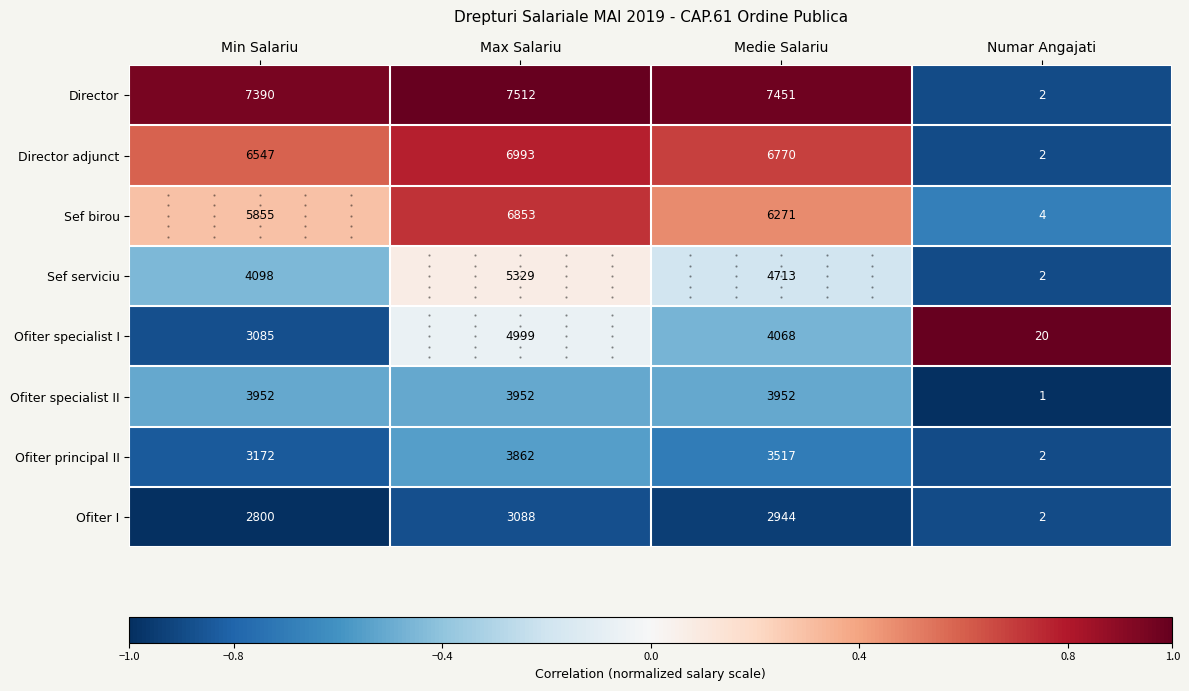

What is the difference between the Ofiter I values at Max Salariu and Medie Salariu?

144